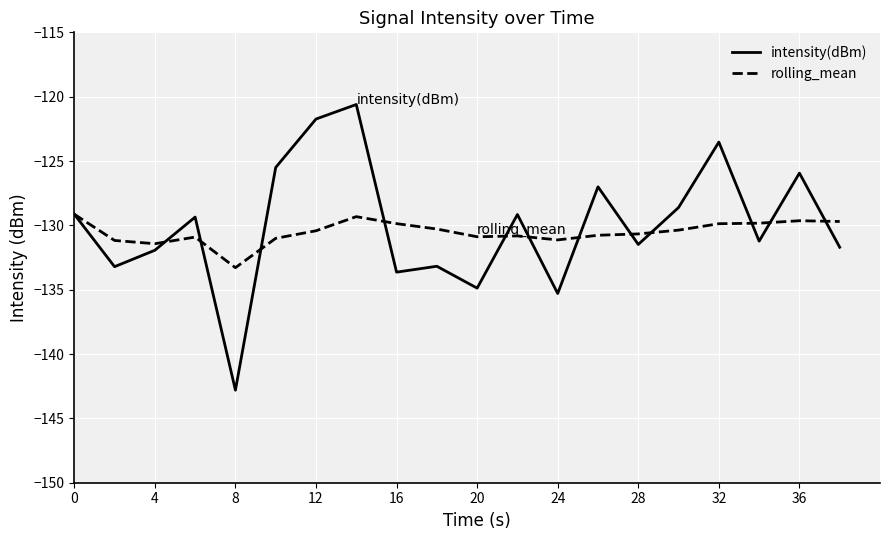

True or false: intensity(dBm) has more than 2 interior local peaks.

True